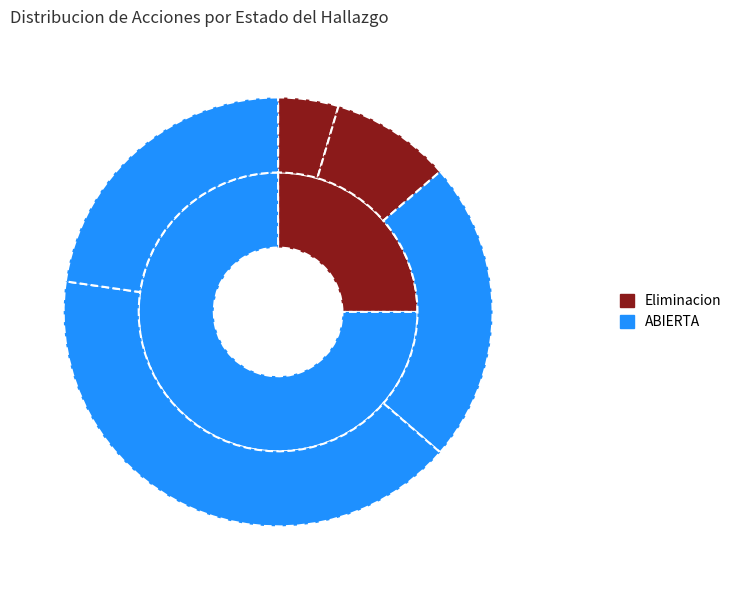

To the nearest percent, what is the average slice percentage?

50%